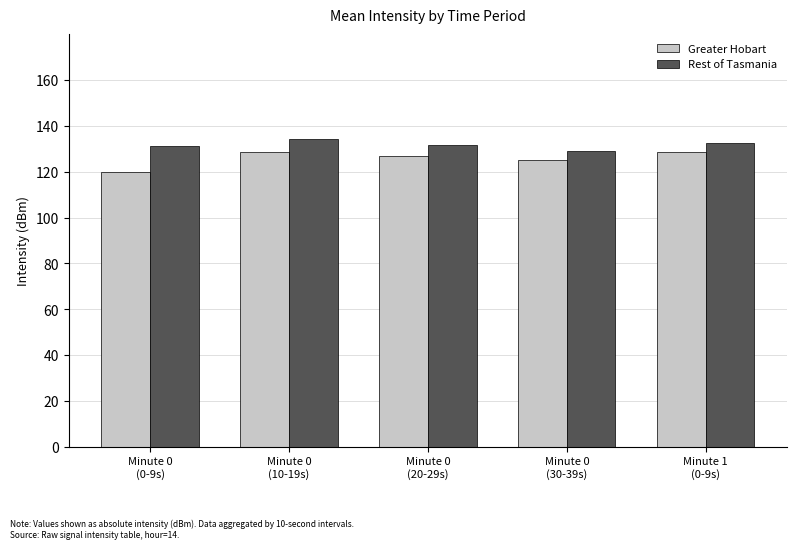

What is the average value of the Rest of Tasmania series?

131.8